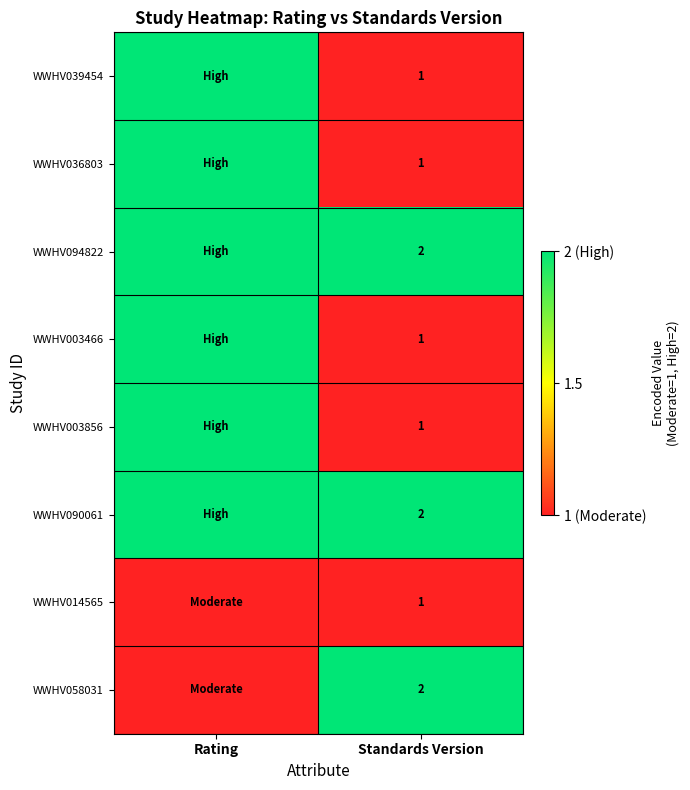

Is it true that WWHV094822 equals 2 at Standards Version?

True